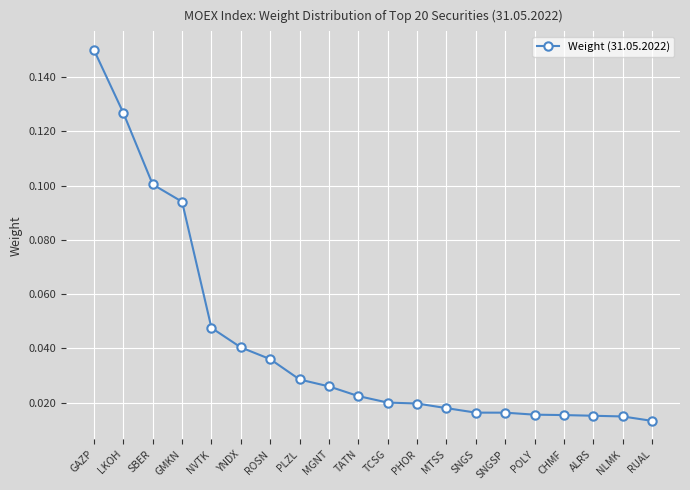

Which category has the highest value across all series?

GAZP